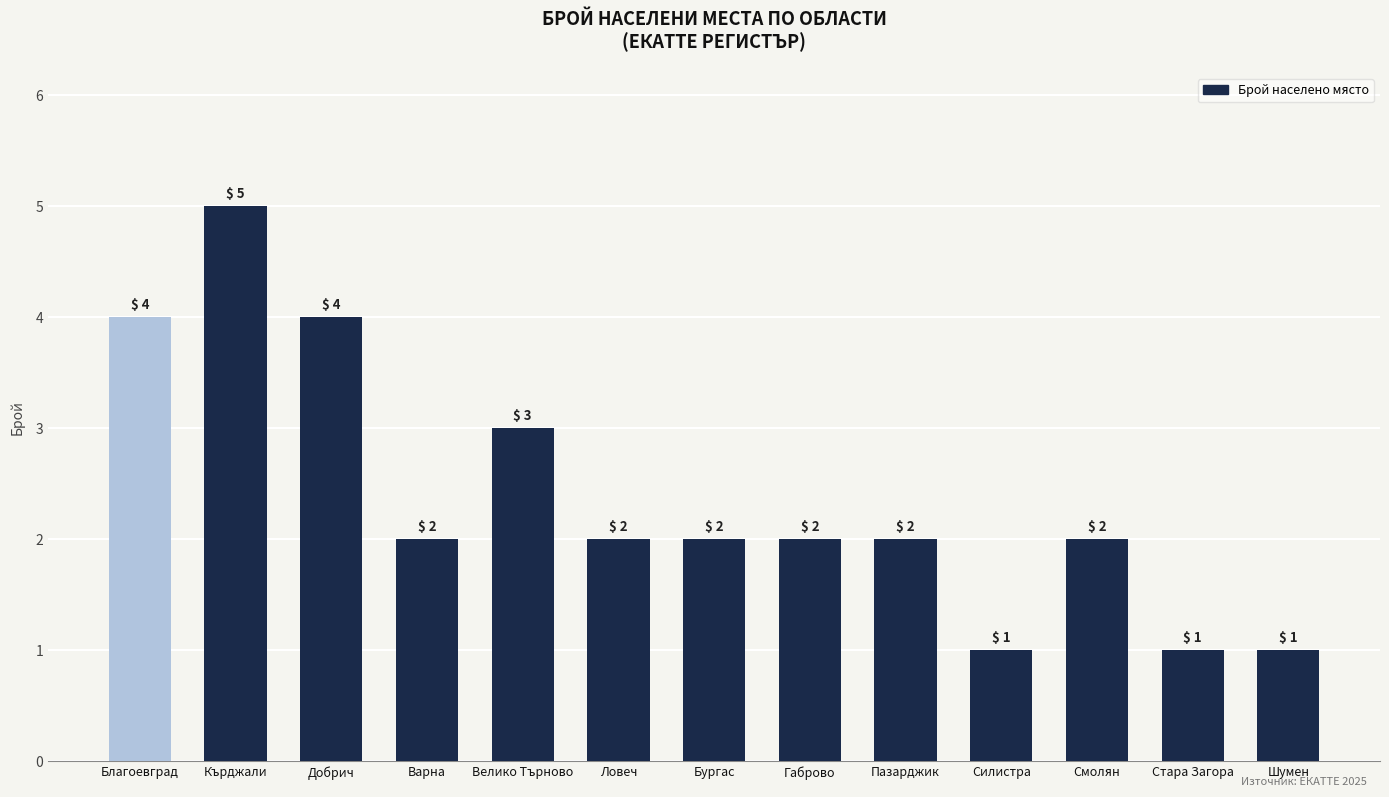

True or false: the data shows 1 at Пазарджик.

False